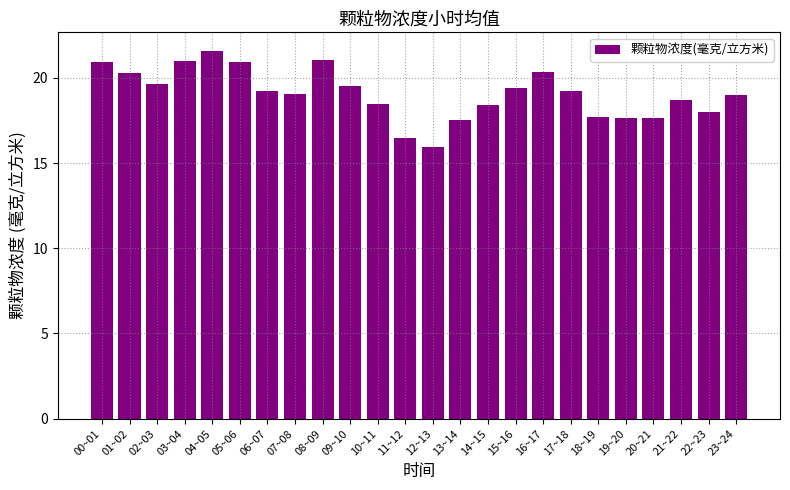

What is the greatest value displayed?

21.6